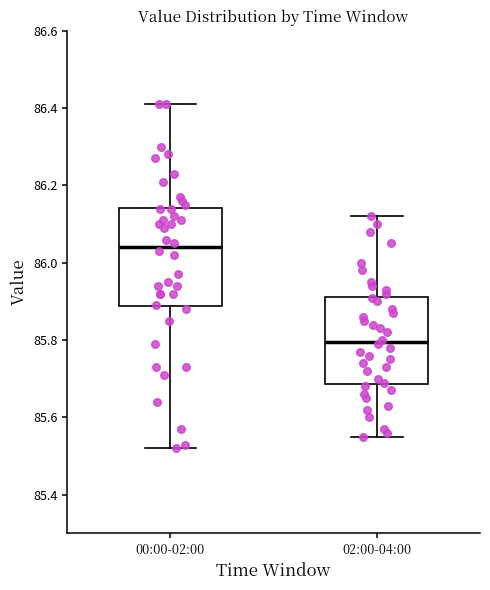

Which box's median line is the lowest?

02:00-04:00